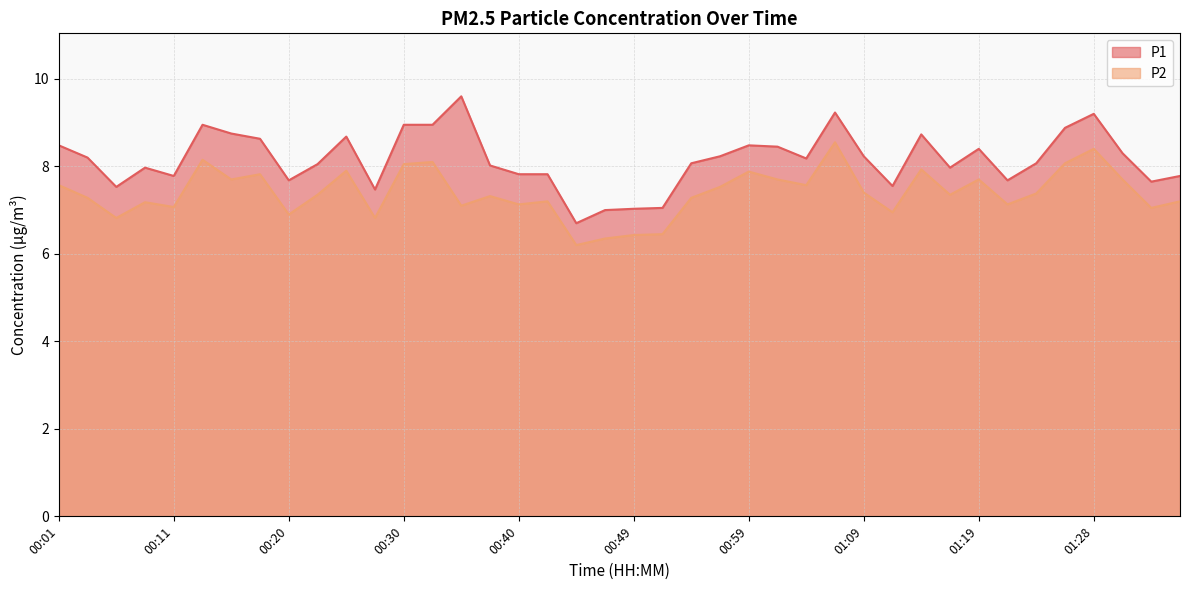

Reading right to left, what are all the values shown in this chart?

P1: 7.8	7.7	8.3	9.2	8.9	8.1	7.7	8.4	8.0	8.7	7.5	8.2	9.2	8.2	8.4	8.5	8.2	8.1	7.0	7.0	7.0	6.7	7.8	7.8	8.0	9.6	8.9	8.9	7.5	8.7	8.1	7.7	8.6	8.8	8.9	7.8	8.0	7.5	8.2	8.5
P2: 7.2	7.0	7.7	8.4	8.1	7.4	7.1	7.7	7.3	7.9	7.0	7.4	8.6	7.6	7.7	7.9	7.5	7.3	6.5	6.4	6.3	6.2	7.2	7.1	7.3	7.1	8.1	8.1	6.8	7.9	7.3	6.9	7.8	7.7	8.2	7.1	7.2	6.8	7.3	7.6